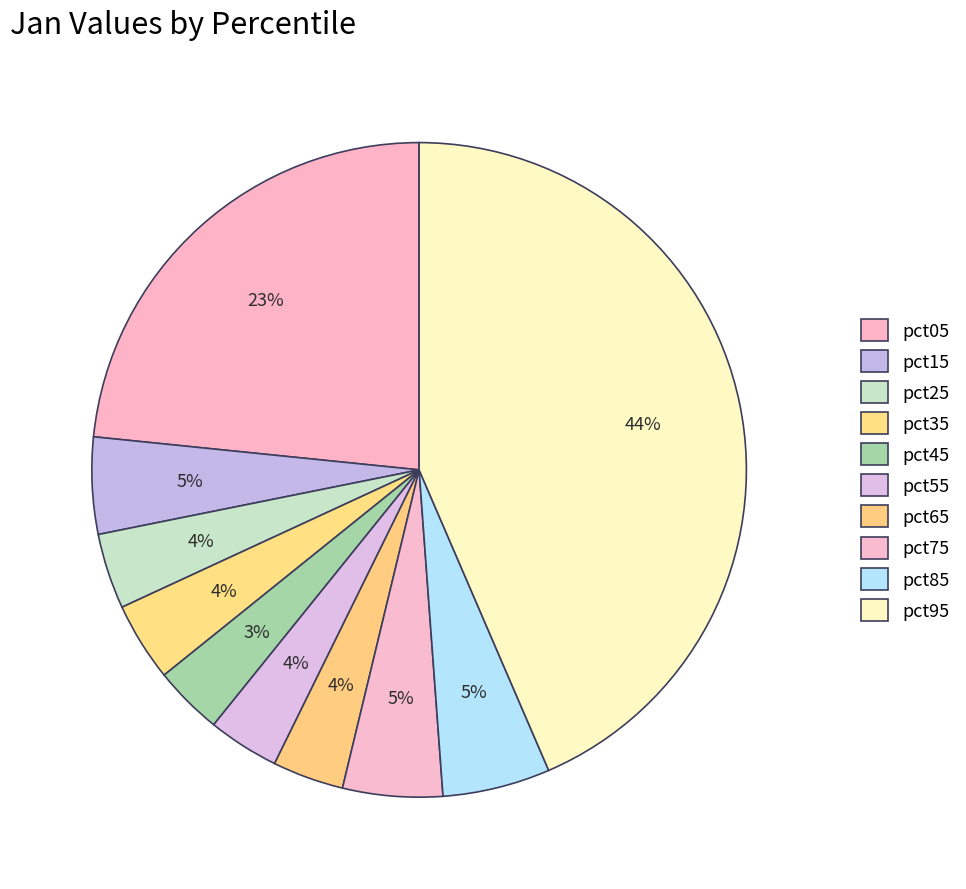

Do pct15 and pct85 together represent more than half of the pie?

No